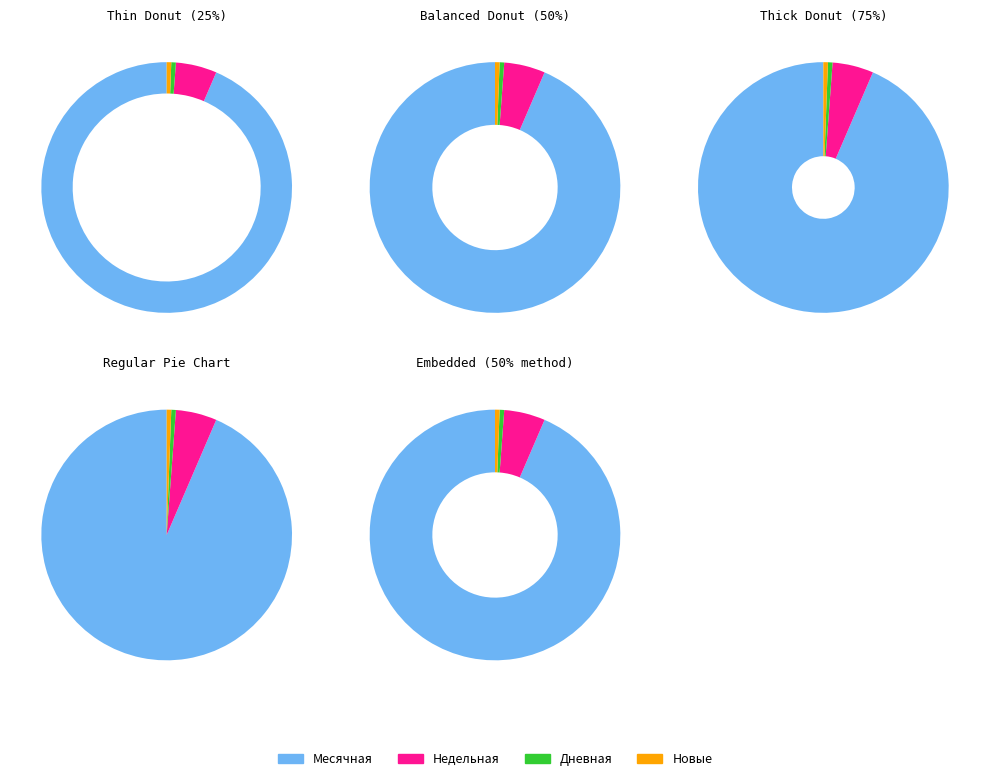

Combined, do Ядро and Дневная account for over 50%?

No